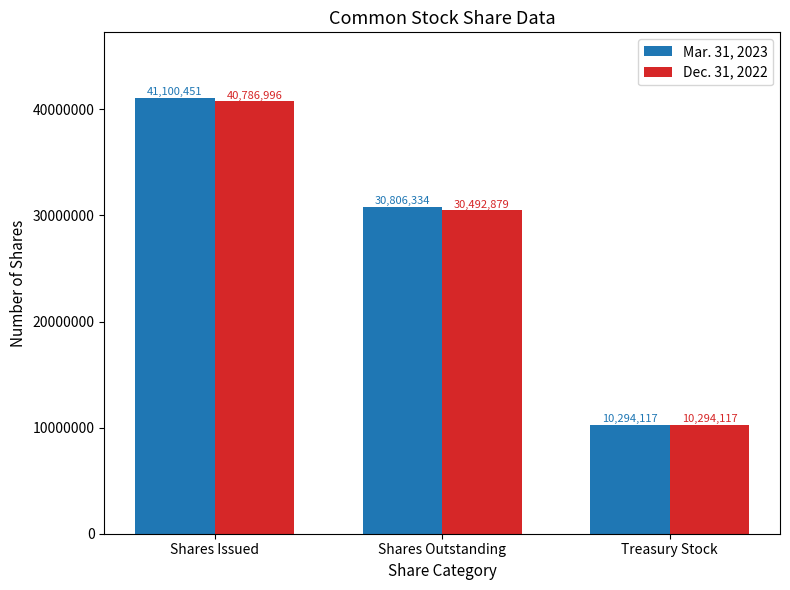

What is the total value across all series at Shares Outstanding?

61299213